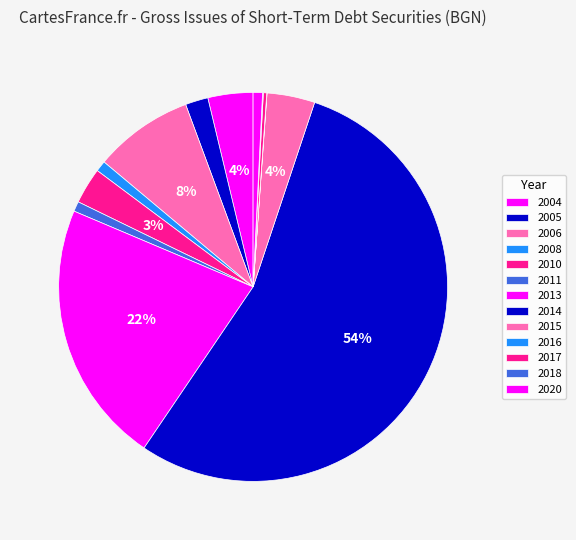

Which category has the smallest portion of the pie?

2016